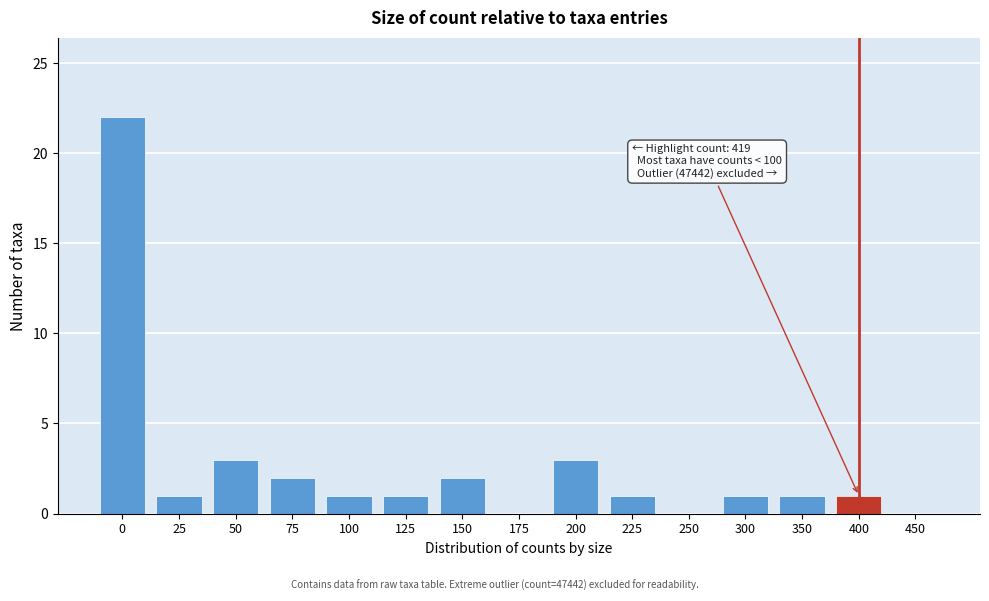

Reading left to right, list all the values displayed in this chart.

0=22	25=1	50=3	75=2	100=1	125=1	150=2	175=0	200=3	225=1	250=0	300=1	350=1	400=1	450=0